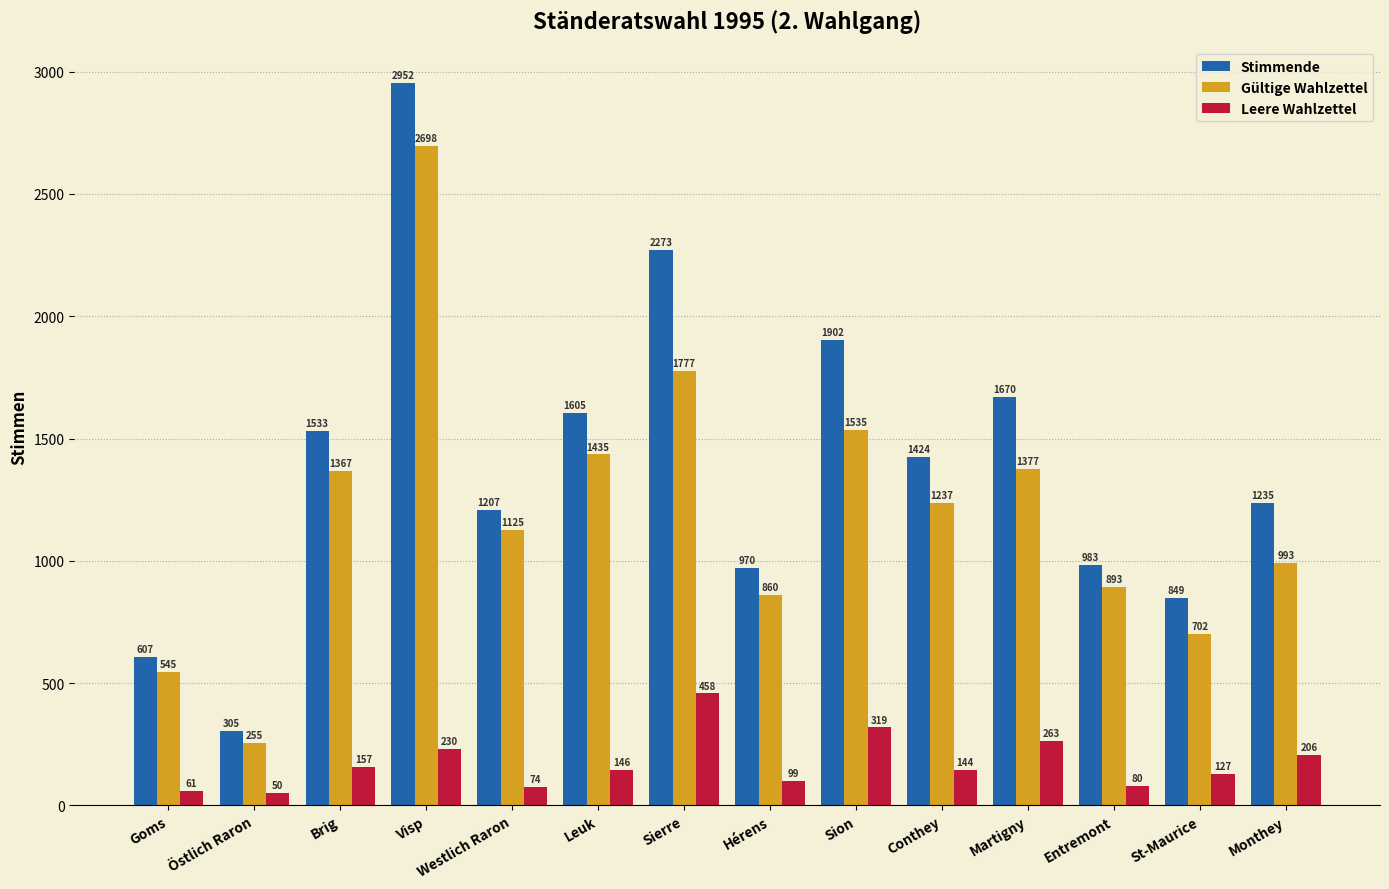

What is the approximate value of Gültige Wahlzettel at Conthey, to the nearest 50?

1250